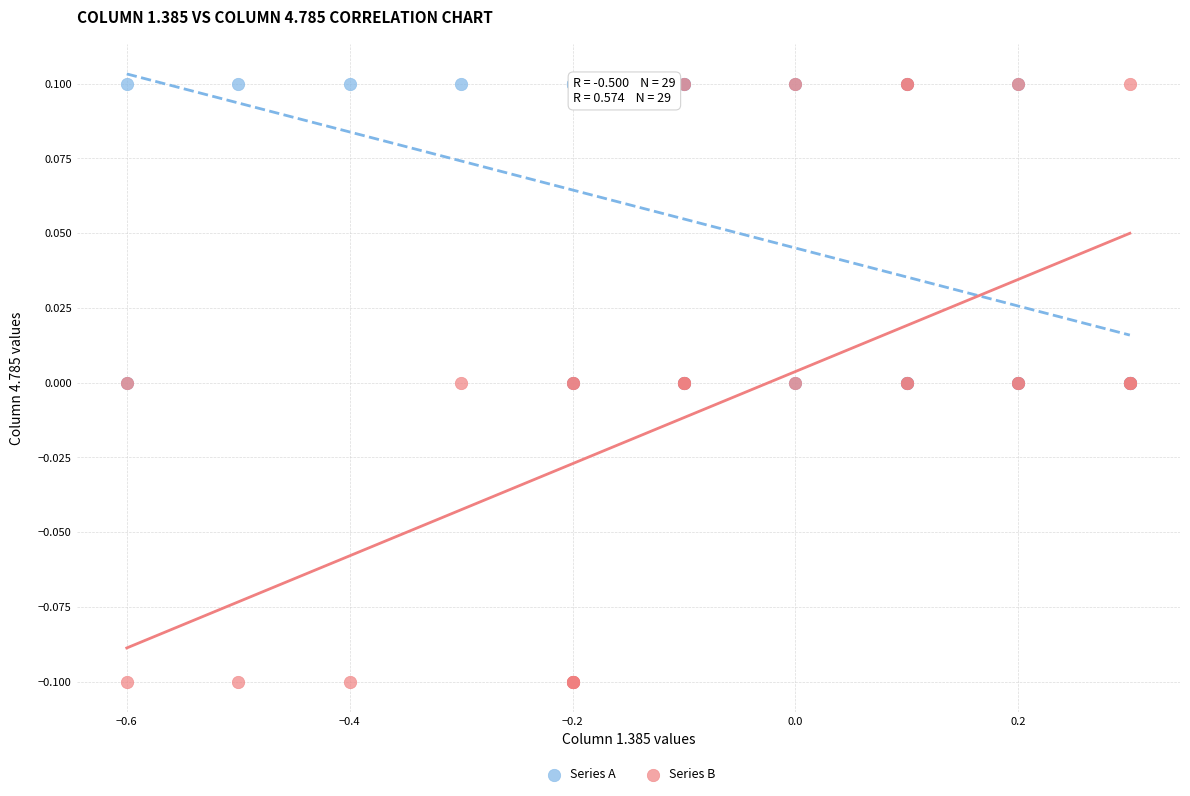

What are all the series names shown in the legend?

Series A, Series B